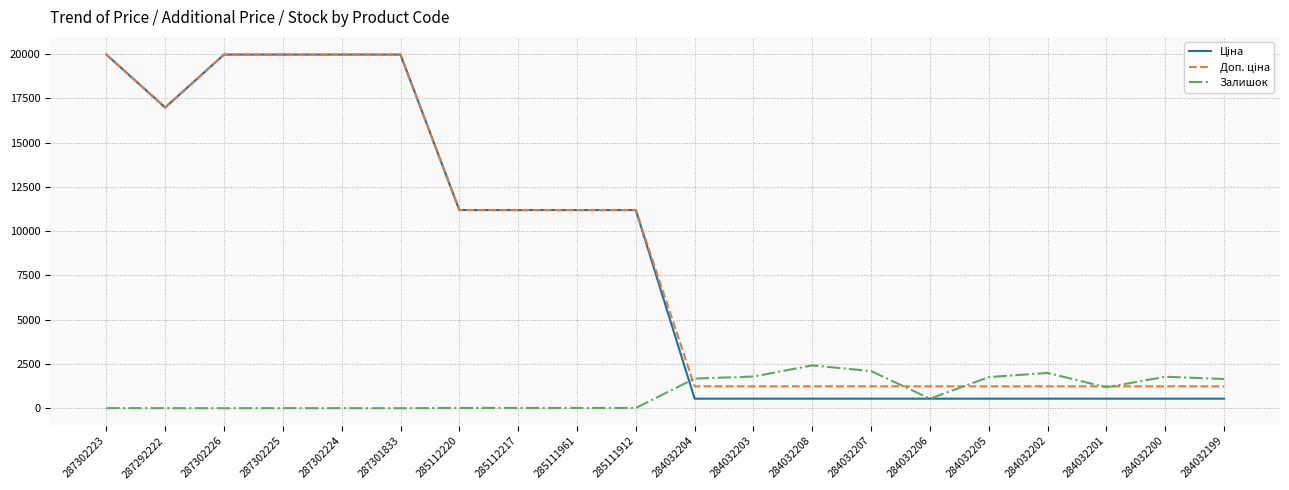

What is the spread (max minus min) of values at 284032202?

1453.0